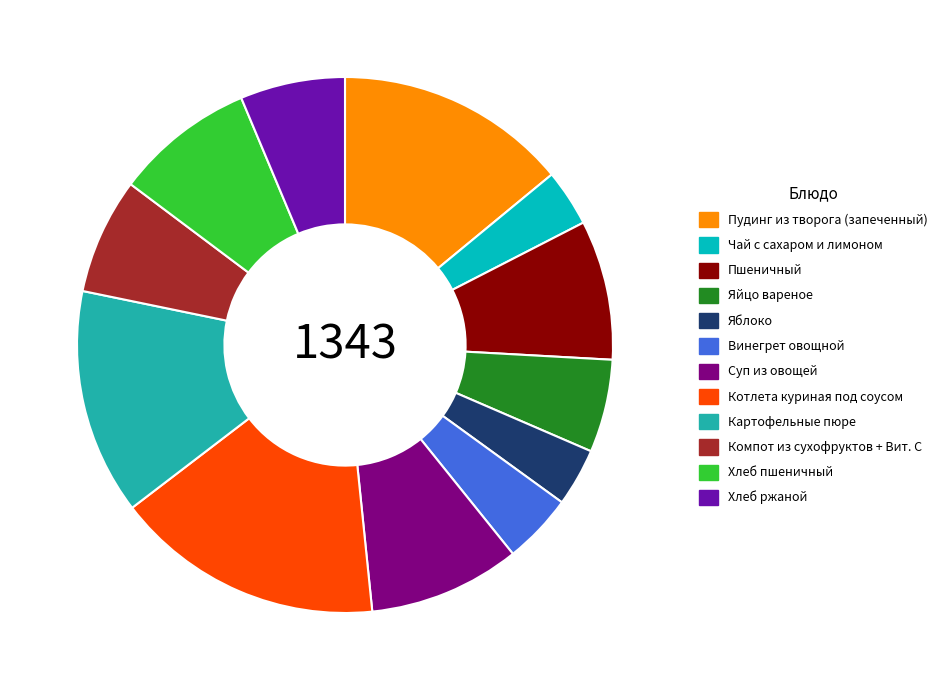

Approximately how many times larger is the value at Пшеничный compared to Пудинг из творога (запеченный)?

0.6